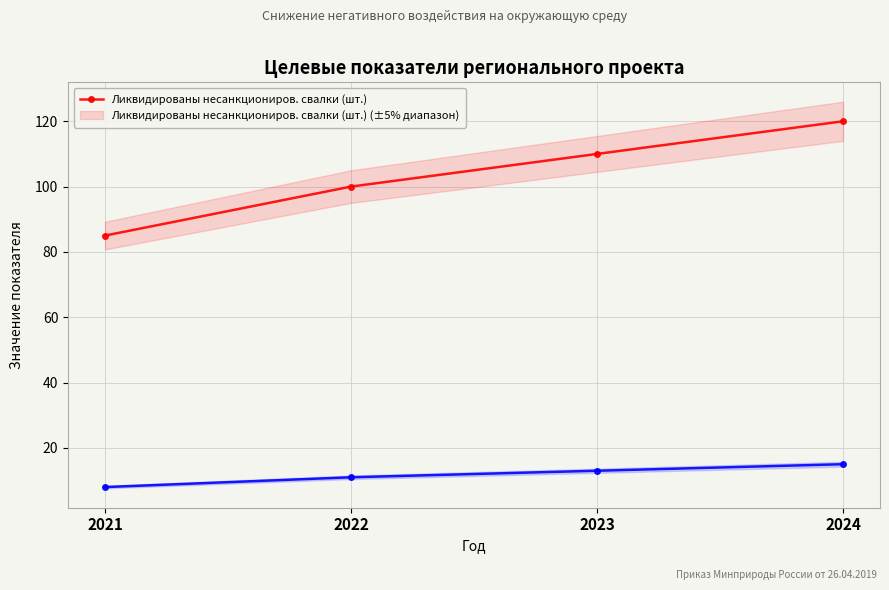

Which series has the largest total across all categories?

Ликвидированы несанкциониров. свалки (шт.)